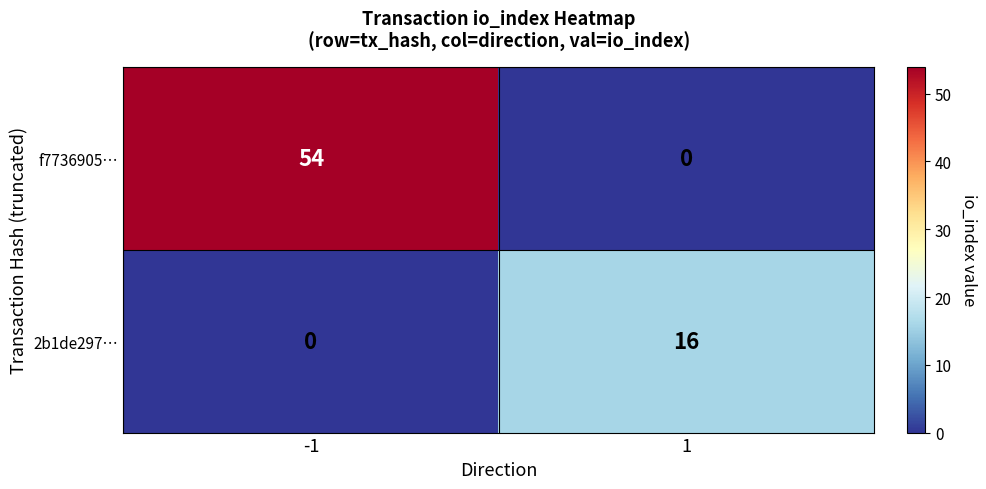

At how many categories does at least one series exceed 40?

1